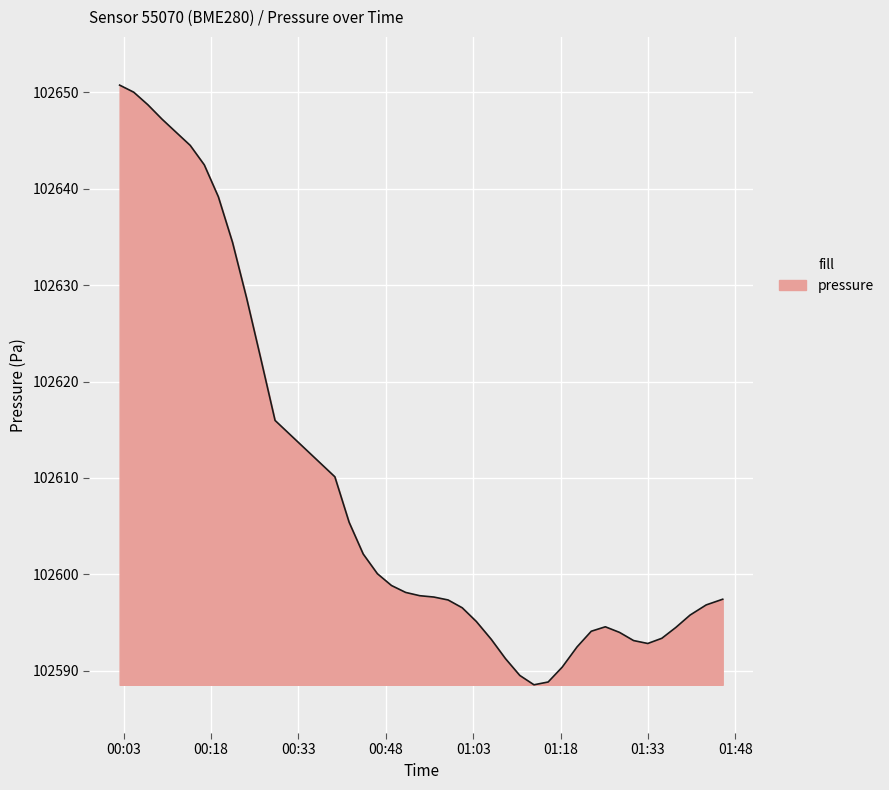

What is the maximum value shown in the chart?

102650.7